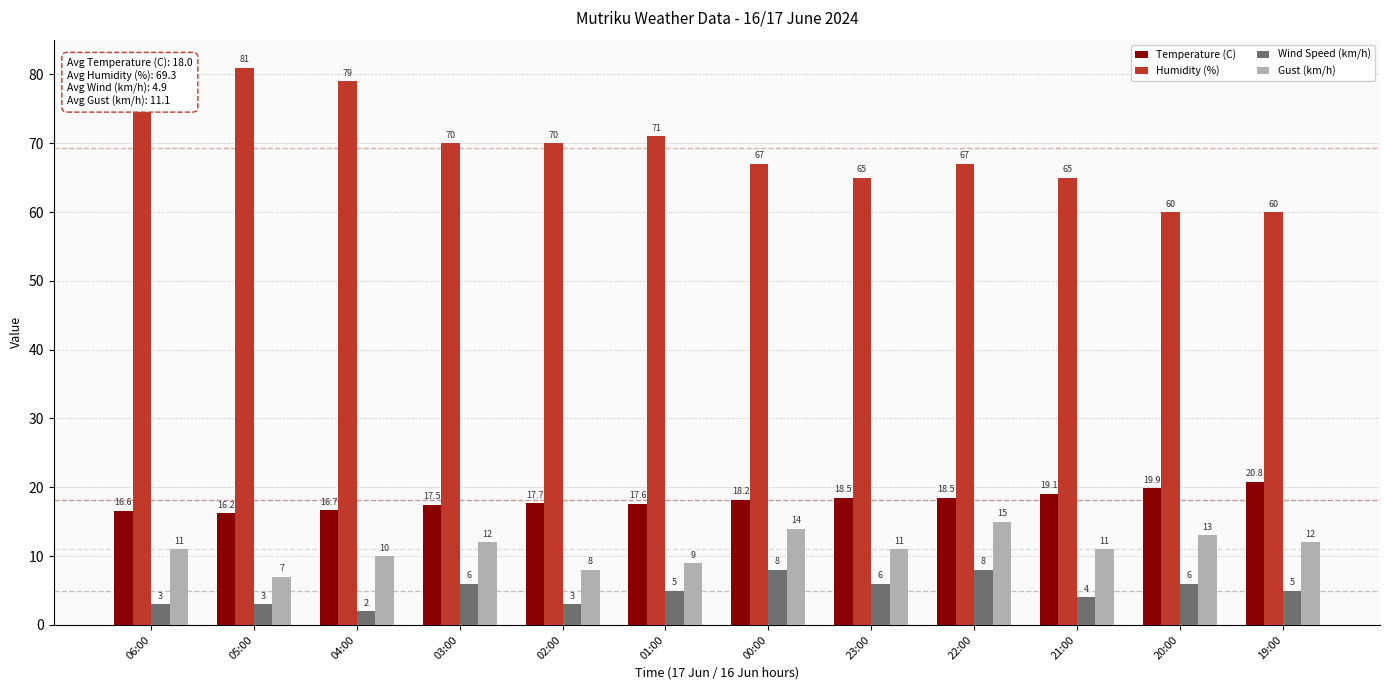

Which series has the largest range (max minus min)?

Humidity (%)